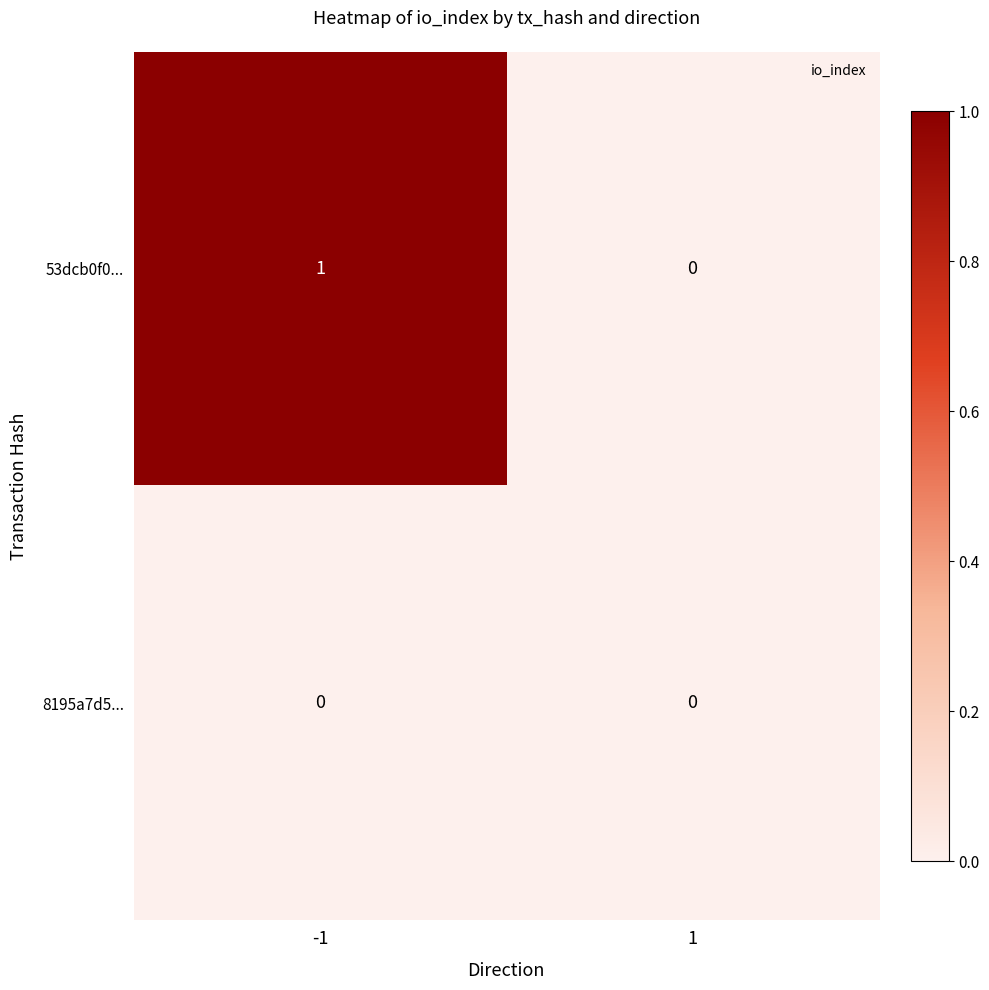

Rank the series by their average value, from lowest to highest.

8195a7d5..., 53dcb0f0...